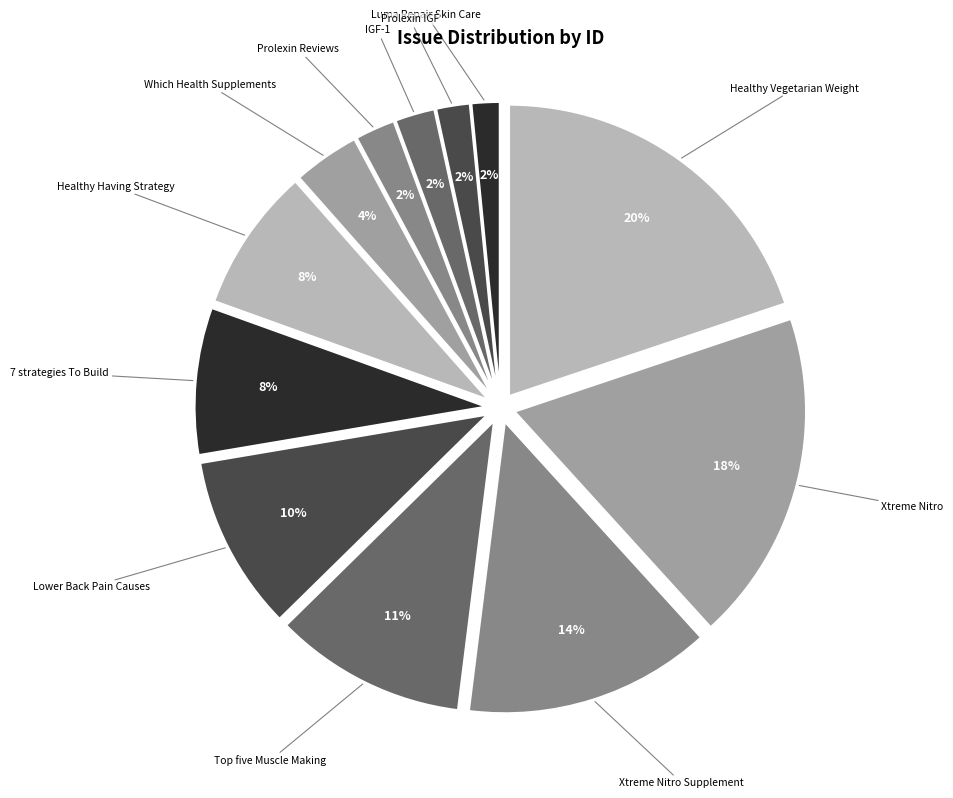

Which category has the biggest portion of the pie?

Healthy Vegetarian Weight